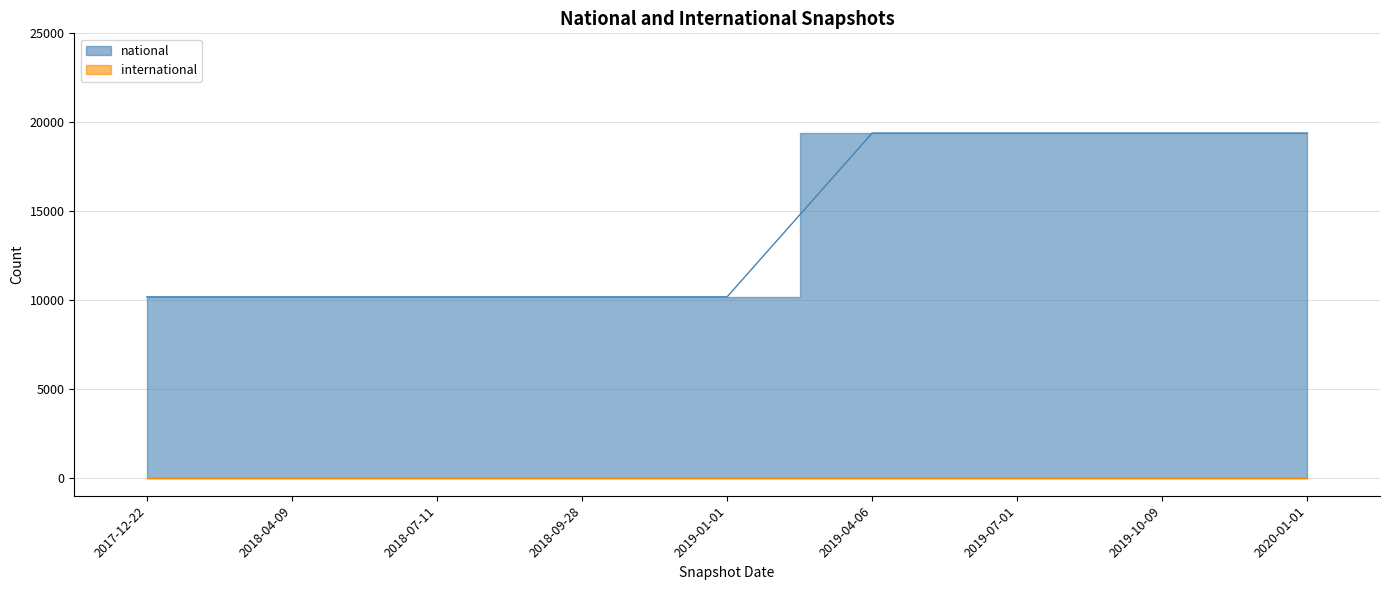

What is the difference between the second highest and second lowest values?

9210